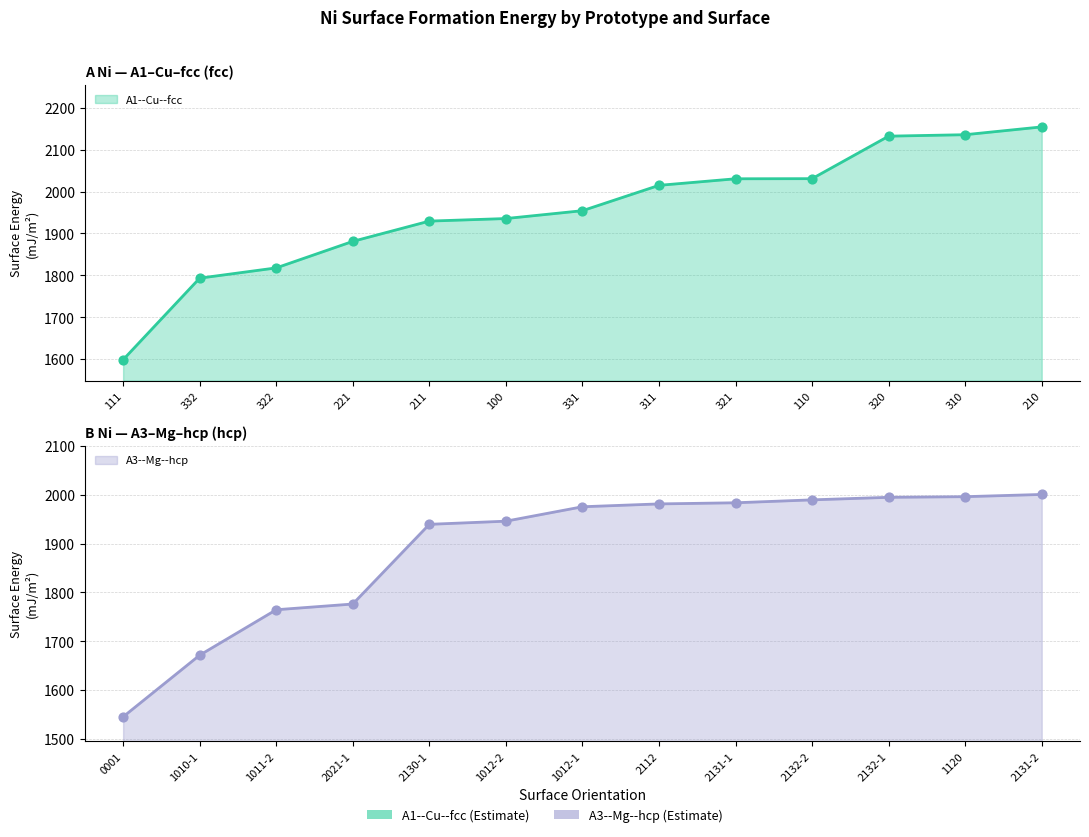

At how many categories does at least one series exceed 2053?

3